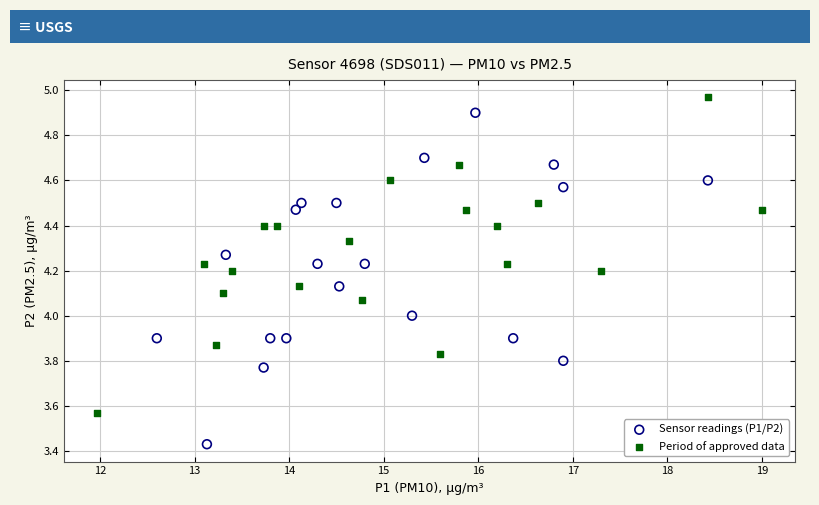

What are all the series names shown in the legend?

Sensor readings (P1/P2), Period of approved data